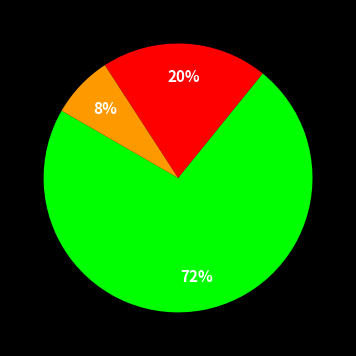

Is there a majority slice in this chart?

Yes